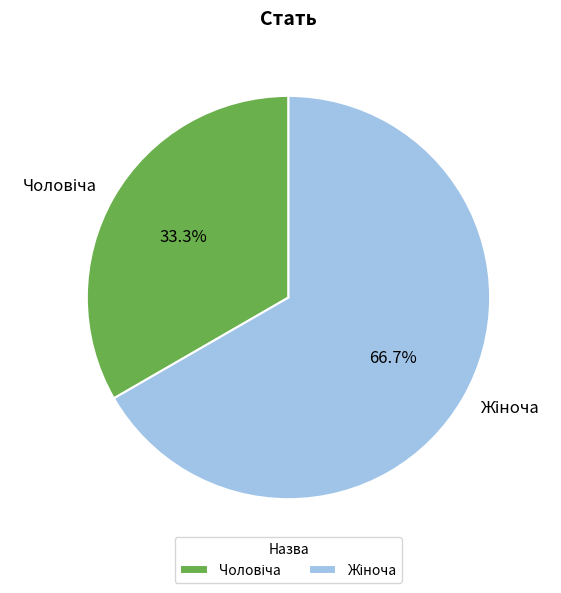

Is there a majority slice in this chart?

Yes